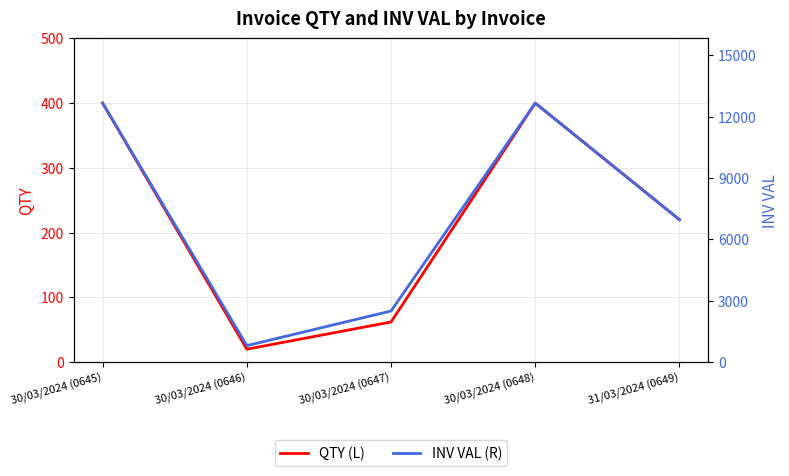

What is the highest value of the INV VAL (R) series?

12656.0